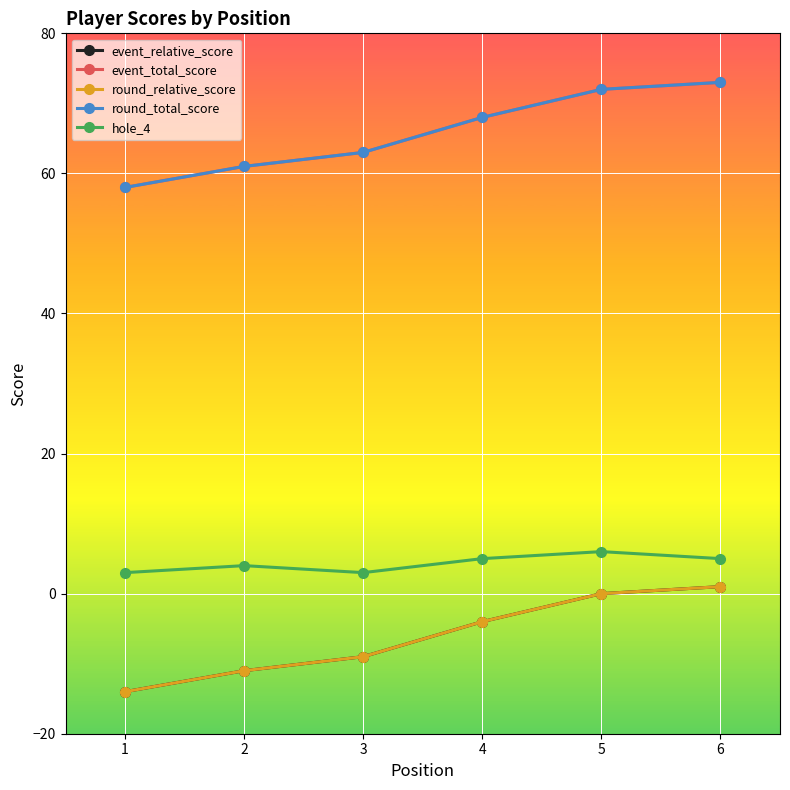

At which label is hole_4 closest to 4?

2